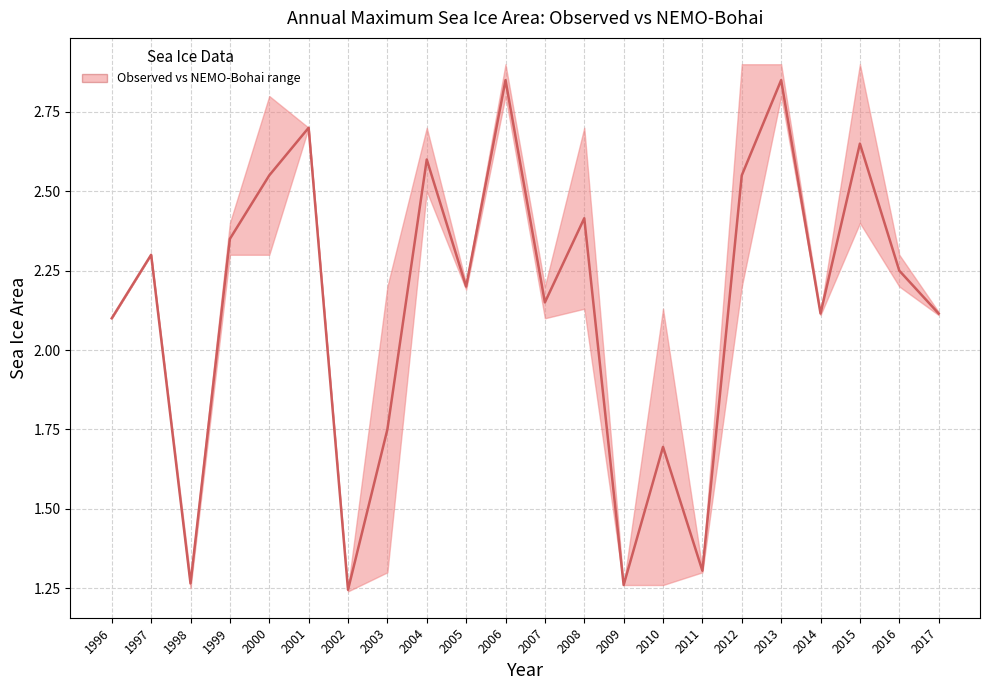

How many lines are shown in the chart?

1